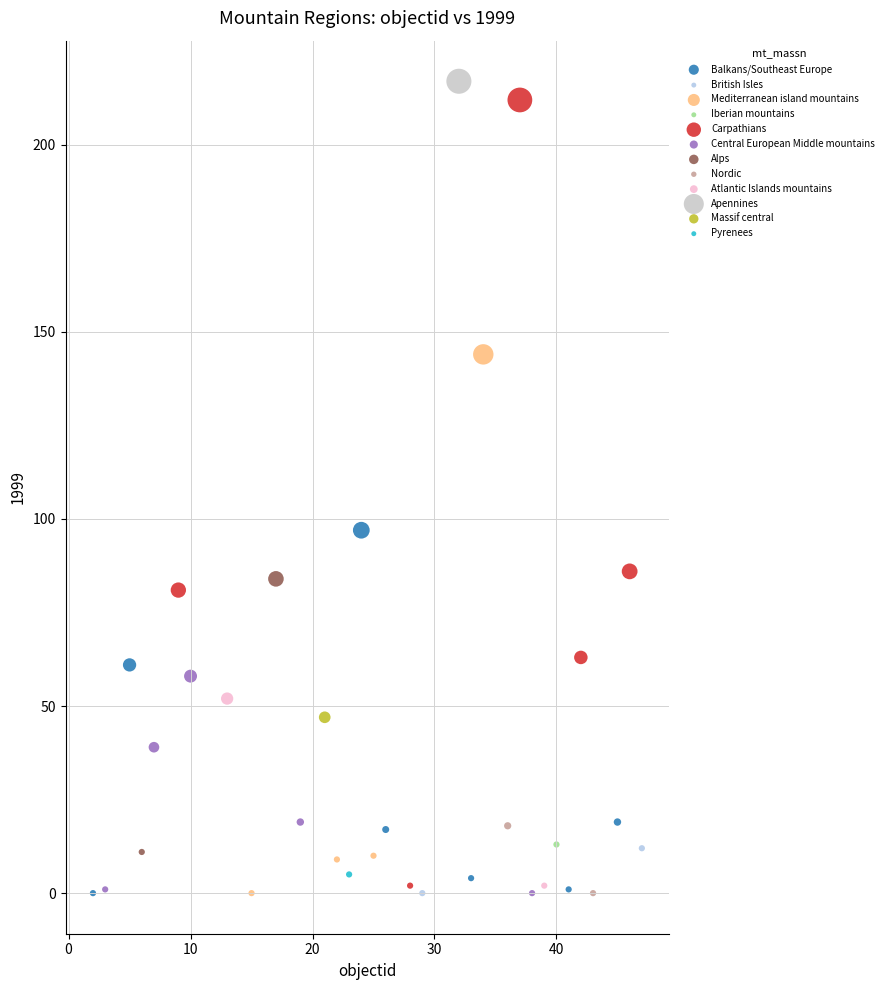

What are all the series names shown in the legend?

Balkans/Southeast Europe, British Isles, Mediterranean island mountains, Iberian mountains, Carpathians, Central European Middle mountains, Alps, Nordic, Atlantic Islands mountains, Apennines, Massif central, Pyrenees